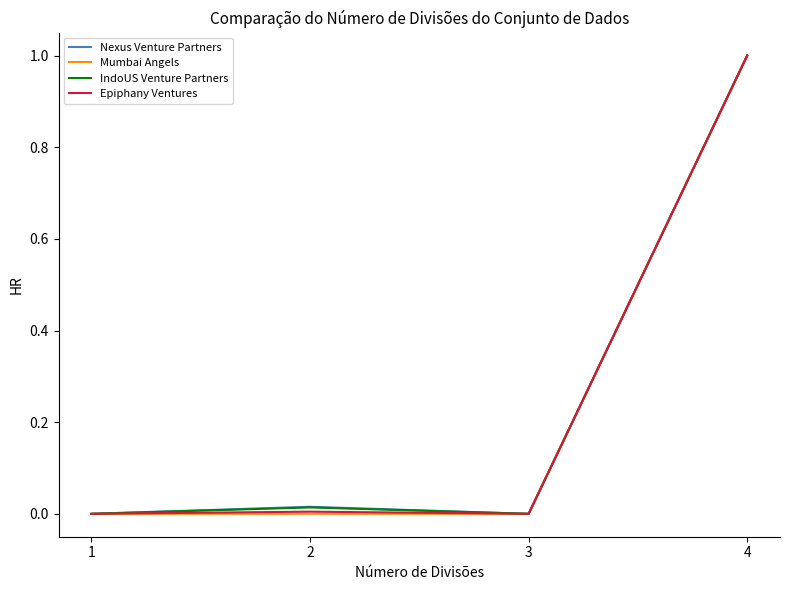

Which category has the highest value in the Epiphany Ventures series?

4